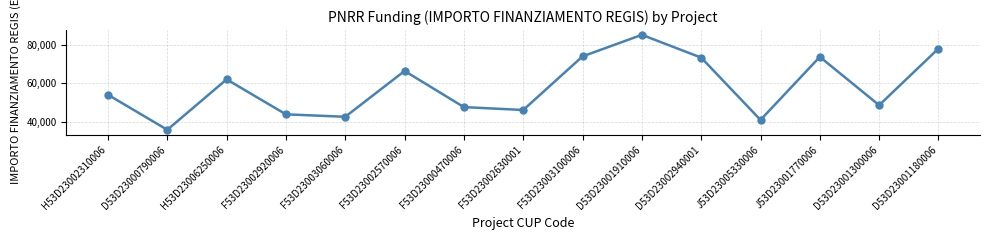

What is the average value?

58225.3